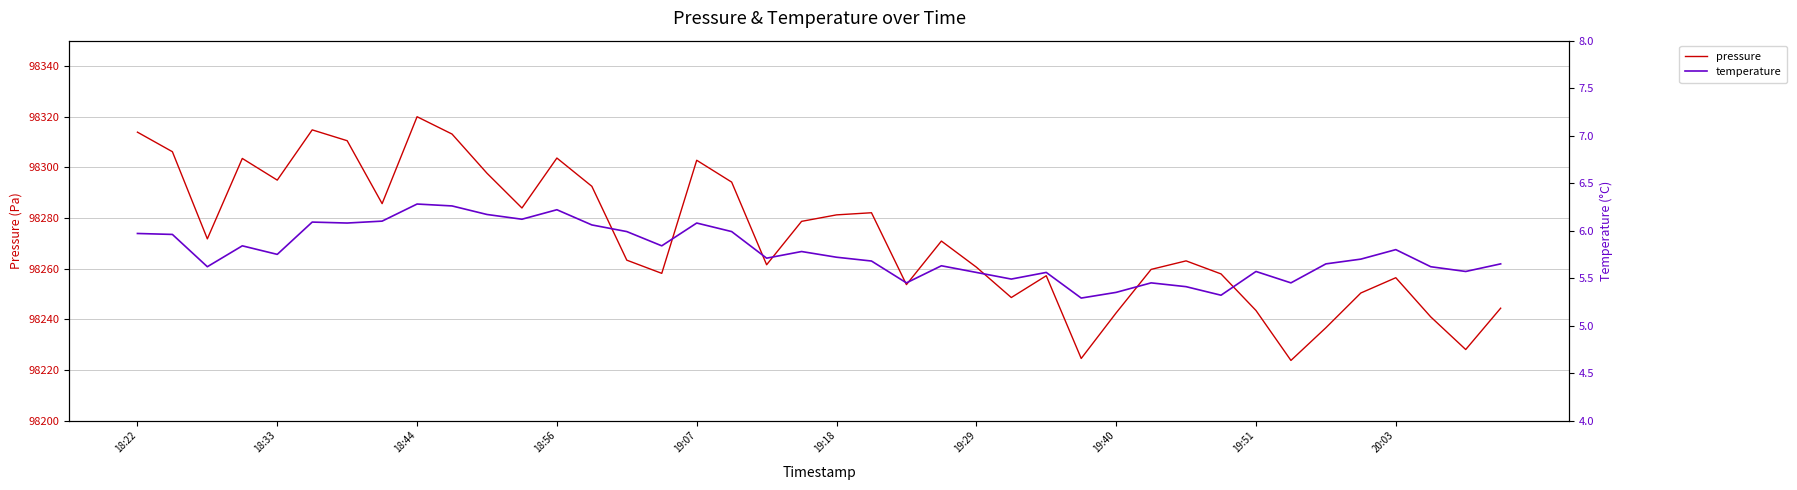

True or false: pressure and temperature intersect in this chart.

False